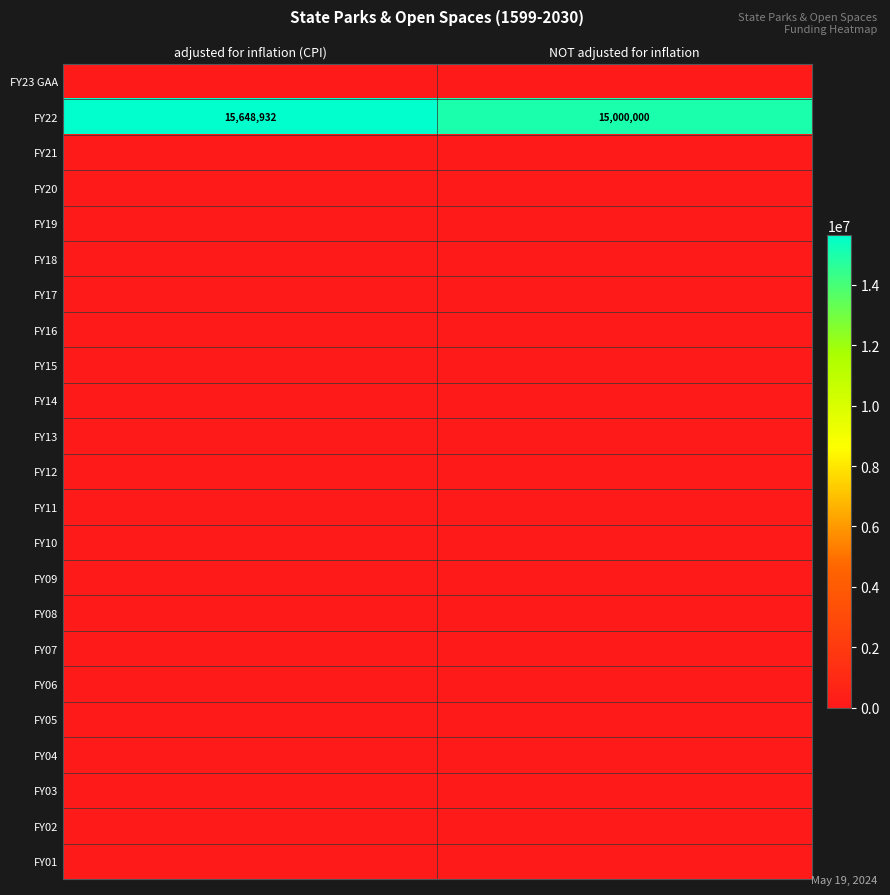

Which category has the lowest value in the FY22 series?

NOT adjusted for inflation